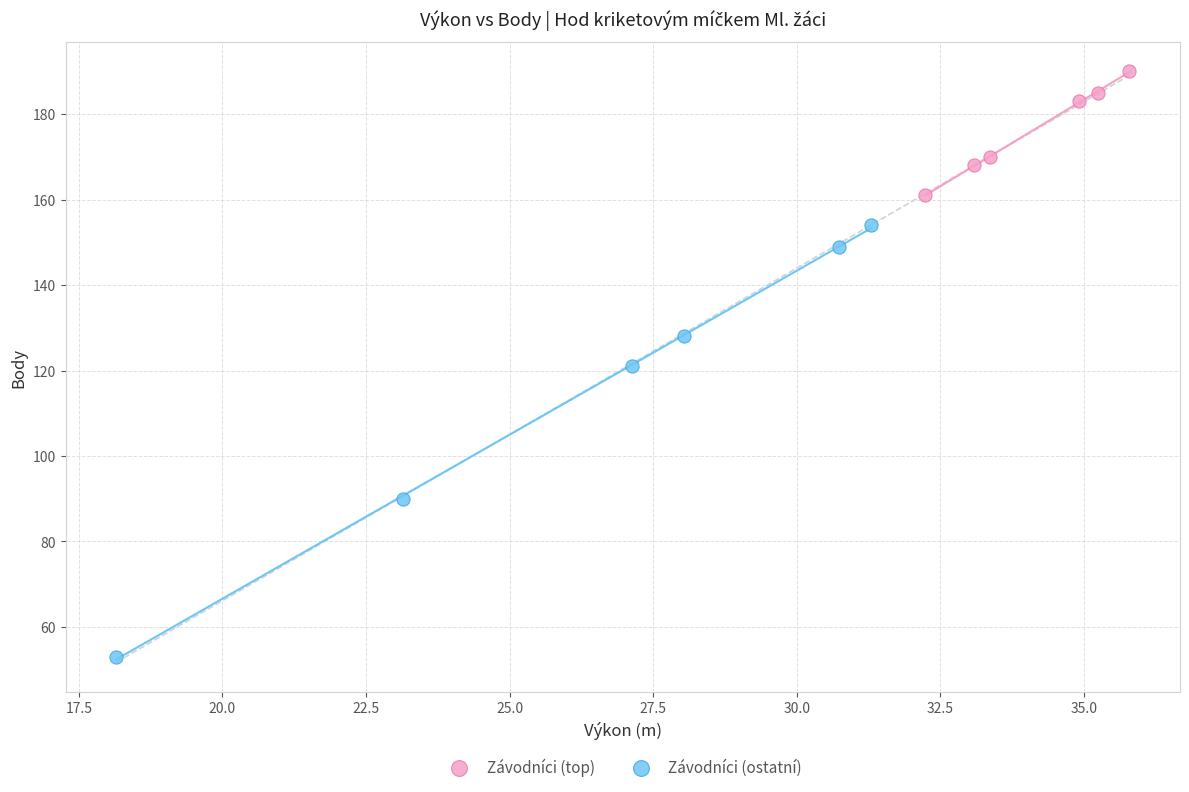

Which series has the widest spread of Y values?

Závodníci (ostatní)